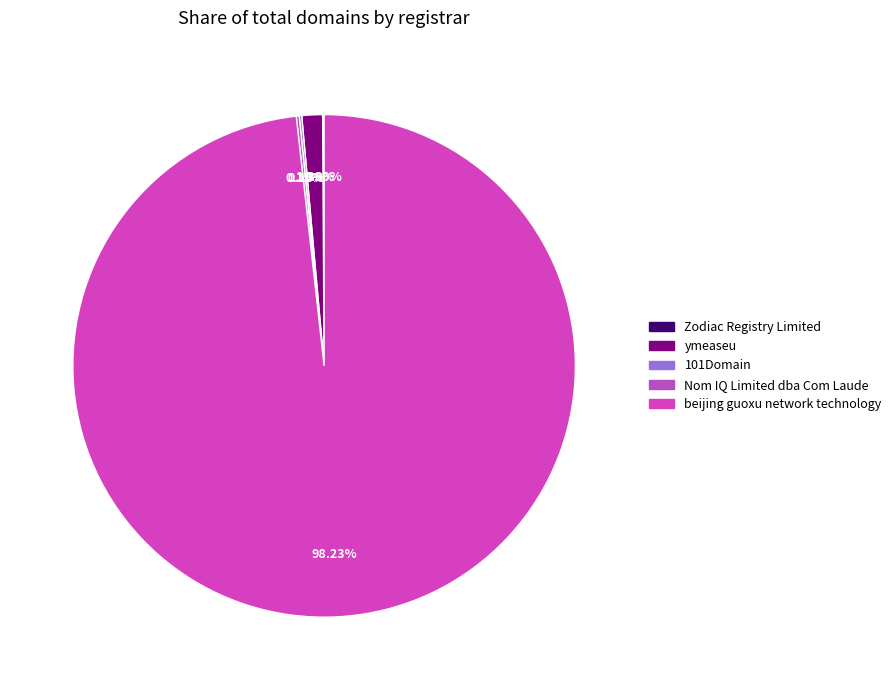

How much of the chart is everything except 101Domain?

99.8%